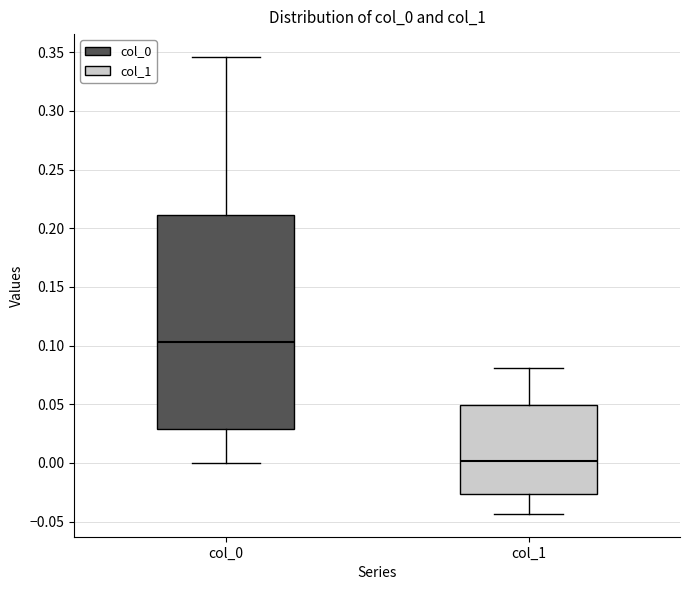

Comparing the boxes themselves (not the whiskers), which one is the tallest?

col_0